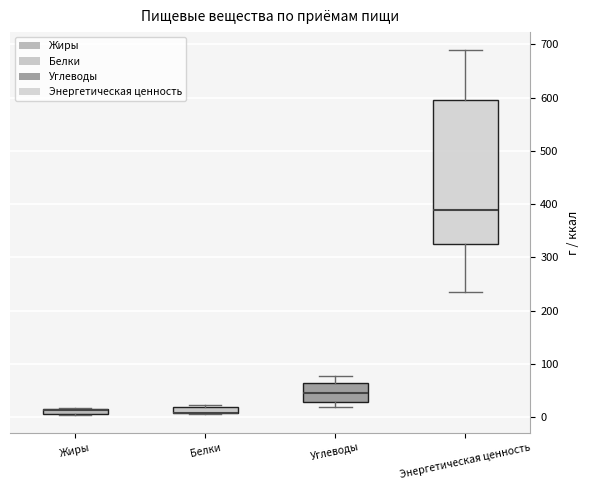

Where is the lower edge of the box for Жиры on the y-axis? The values are not printed on the chart, so give them approximately, as read against the axis.

10